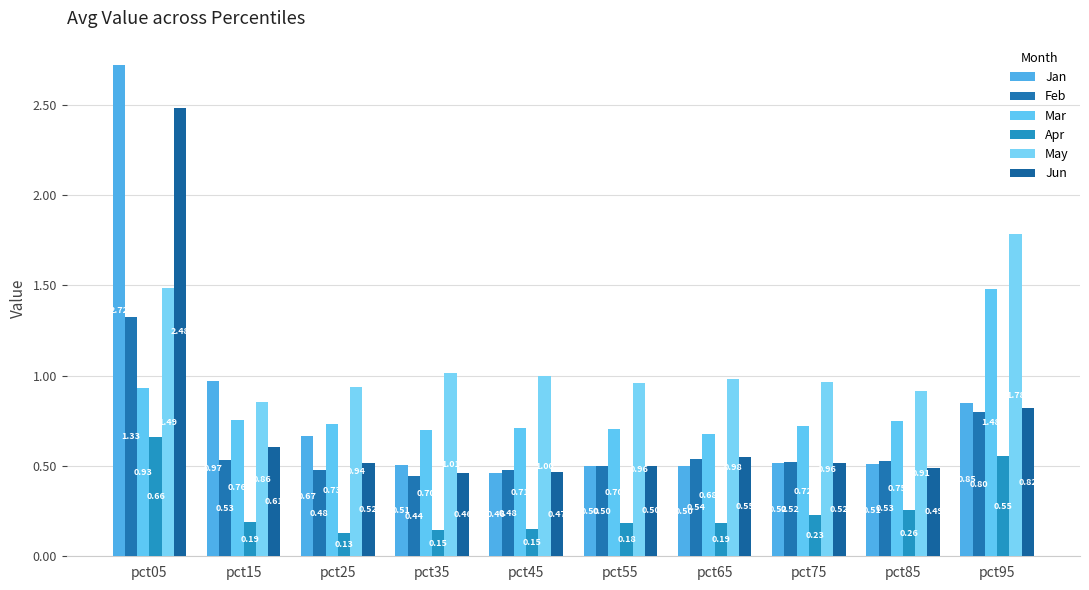

How many distinct data groups are displayed?

6